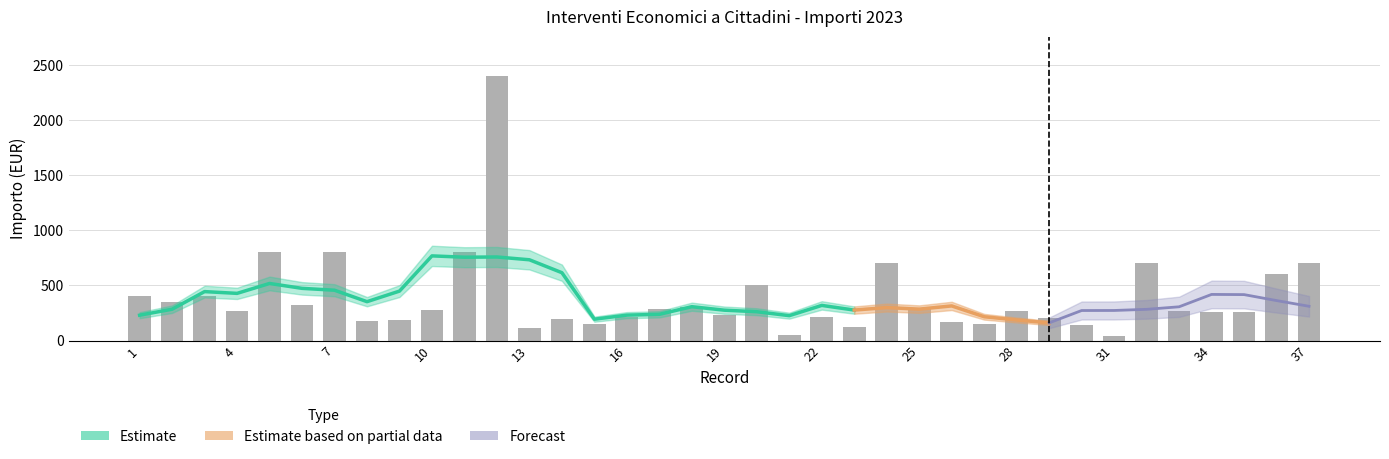

What is the maximum value shown in the chart?

2400